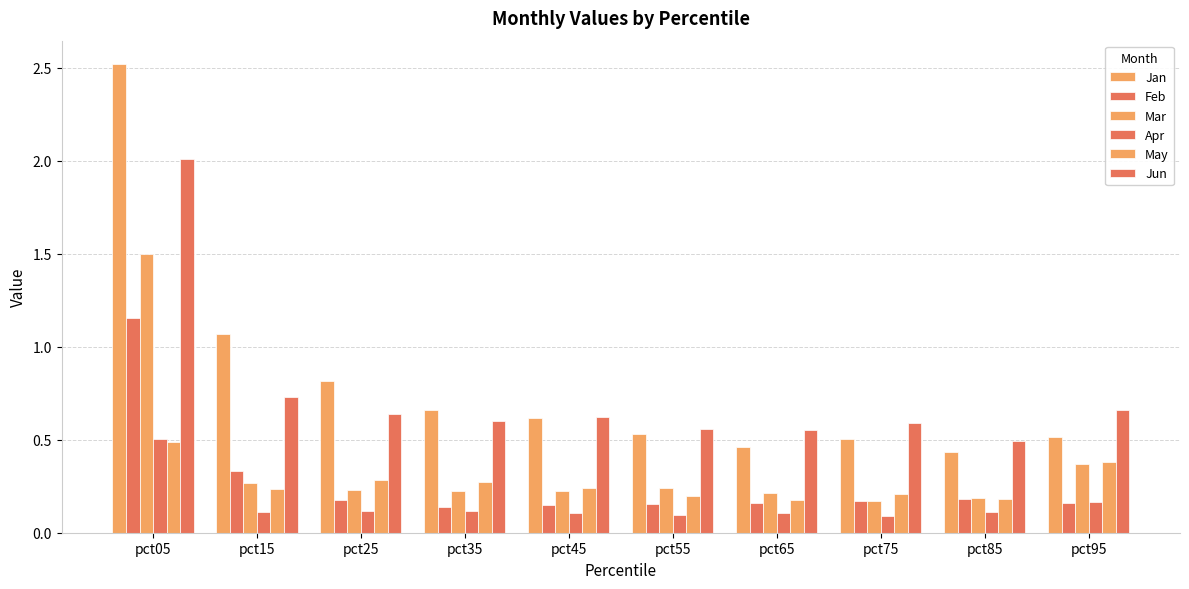

List the labels in order of Apr value, largest first.

pct05, pct95, pct35, pct25, pct15, pct85, pct65, pct45, pct55, pct75